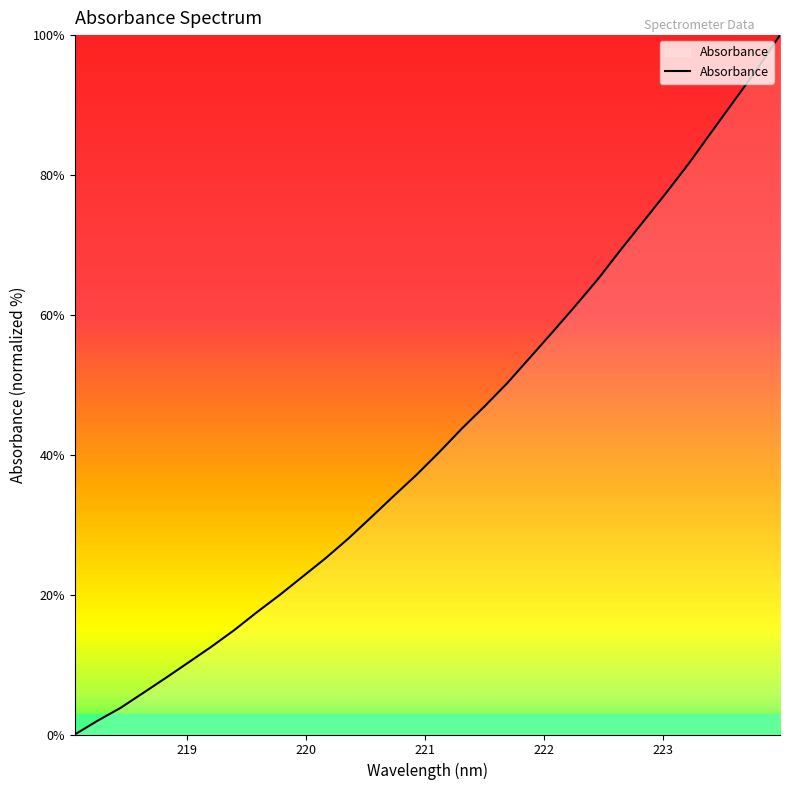

What is the difference between the maximum and minimum values?

100.0